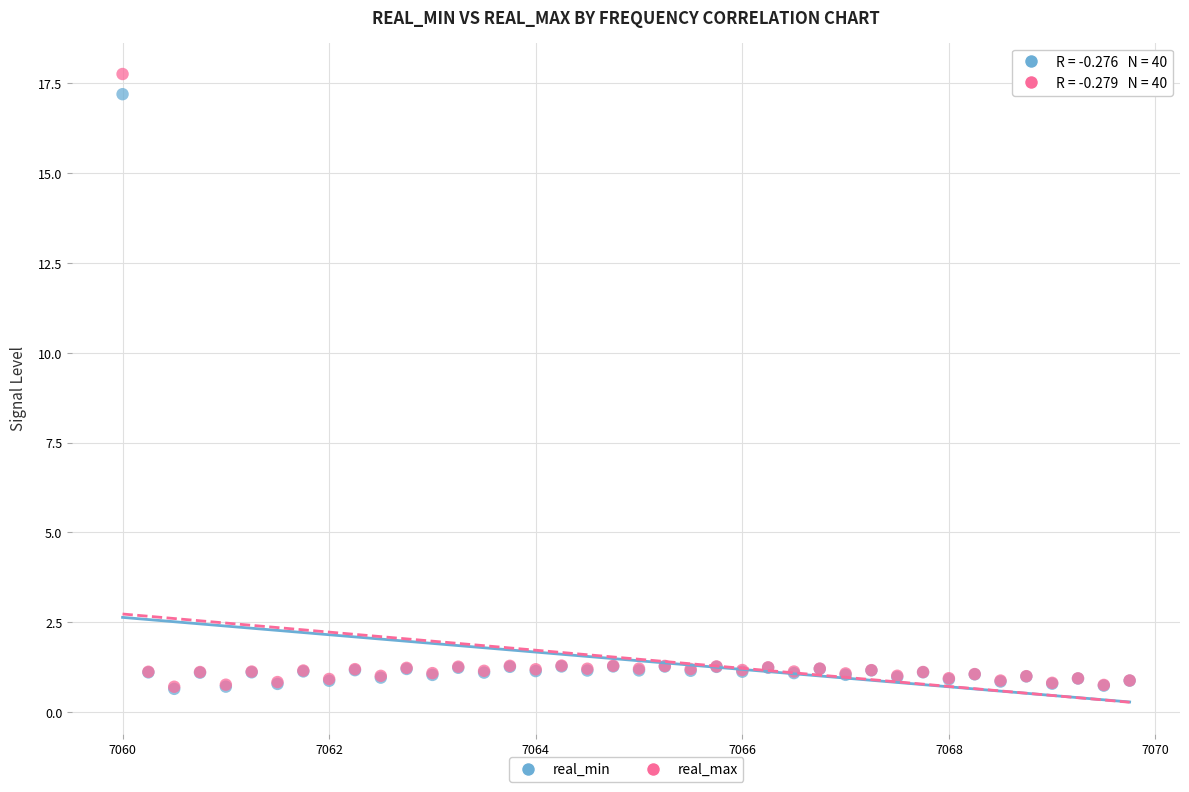

Which series contains the highest Y value?

real_max